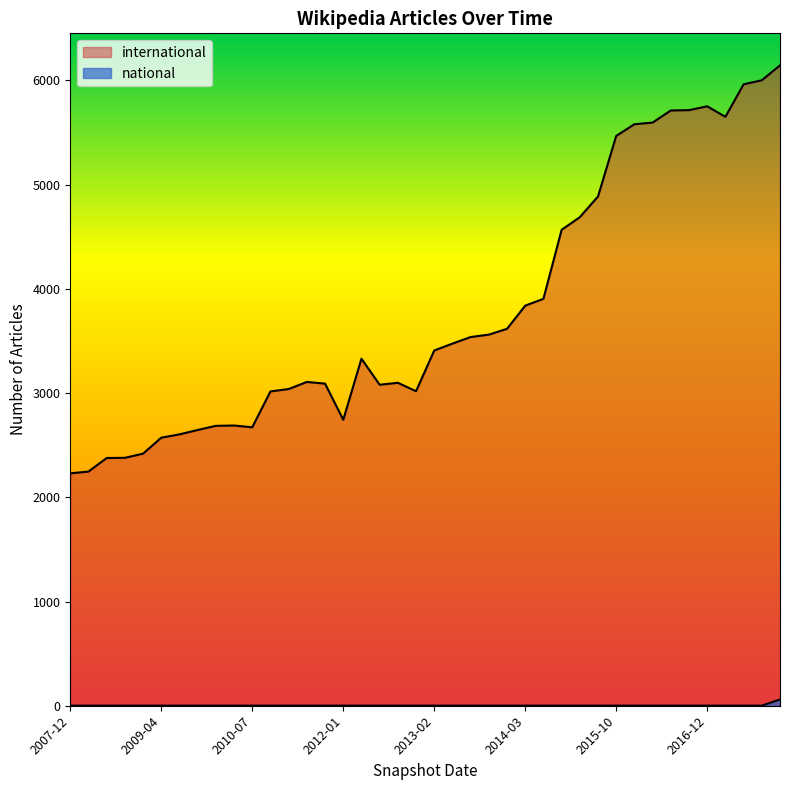

In international, how many points are higher than both neighbors (excluding endpoints)?

5